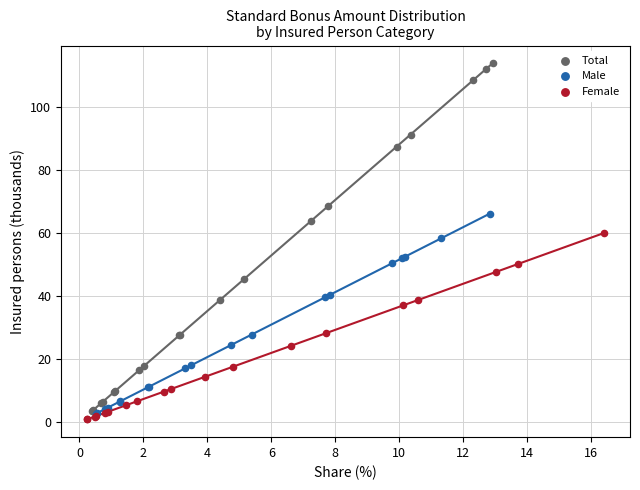

What are all the series names shown in the legend?

Total, Male, Female